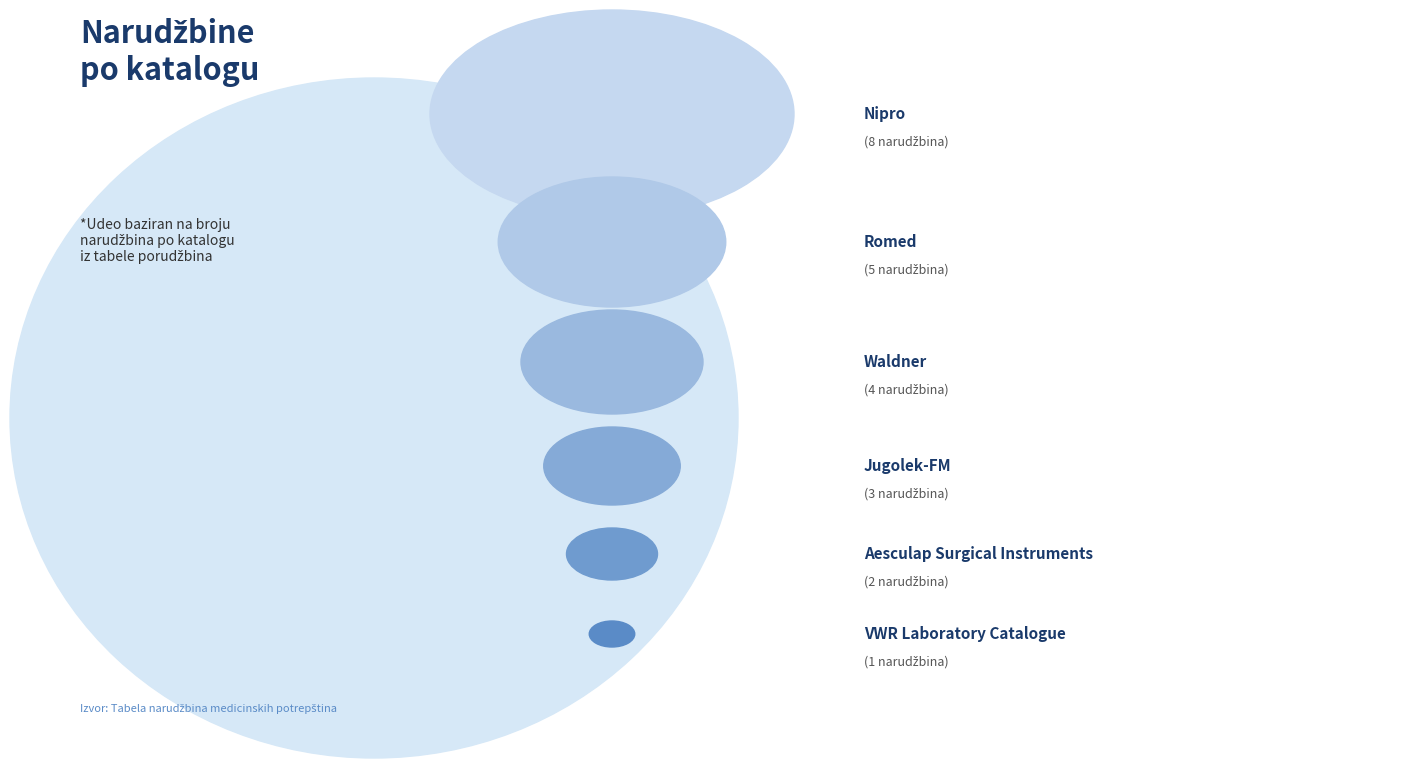

To the nearest percent, what is the difference between the Jugolek-FM and Romed slice percentages?

9%